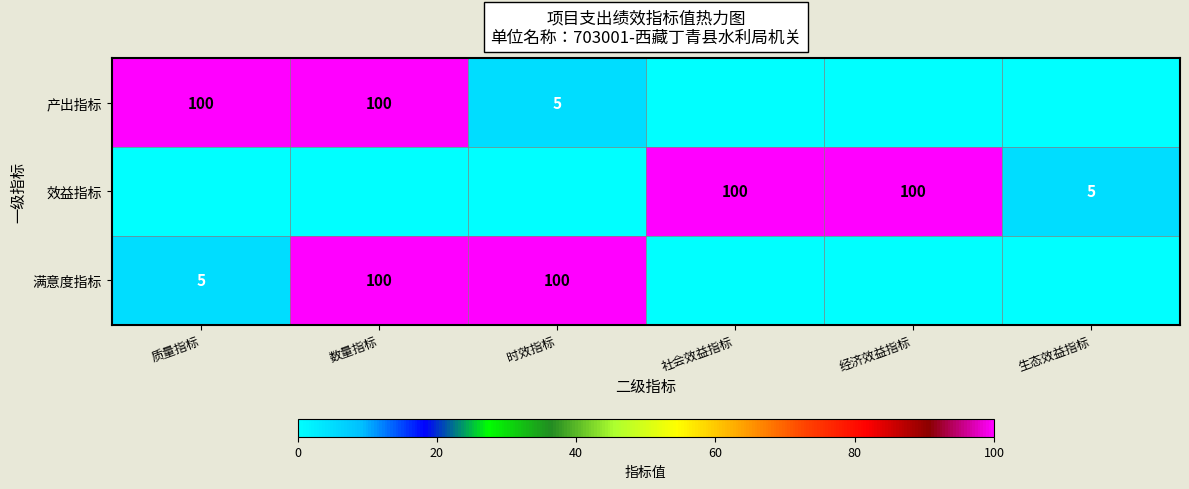

How many categories are shown in the chart?

6